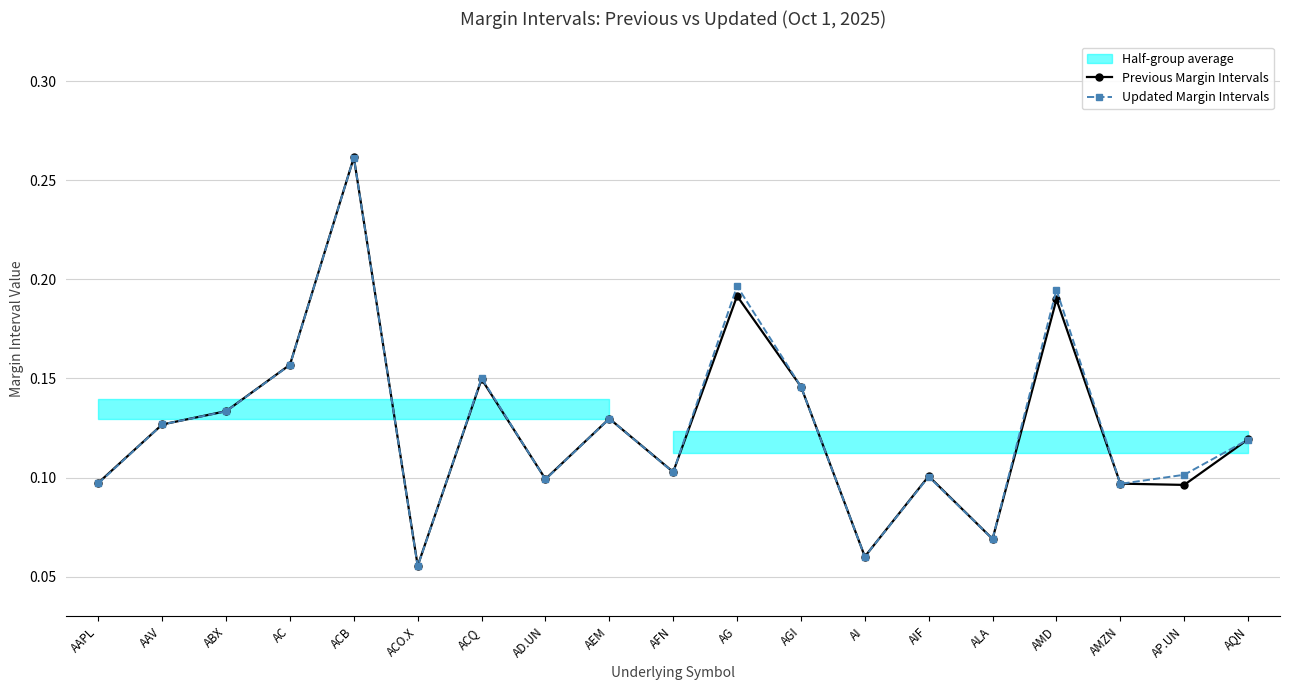

True or false: Previous Margin Intervals and Updated Margin Intervals intersect in this chart.

True